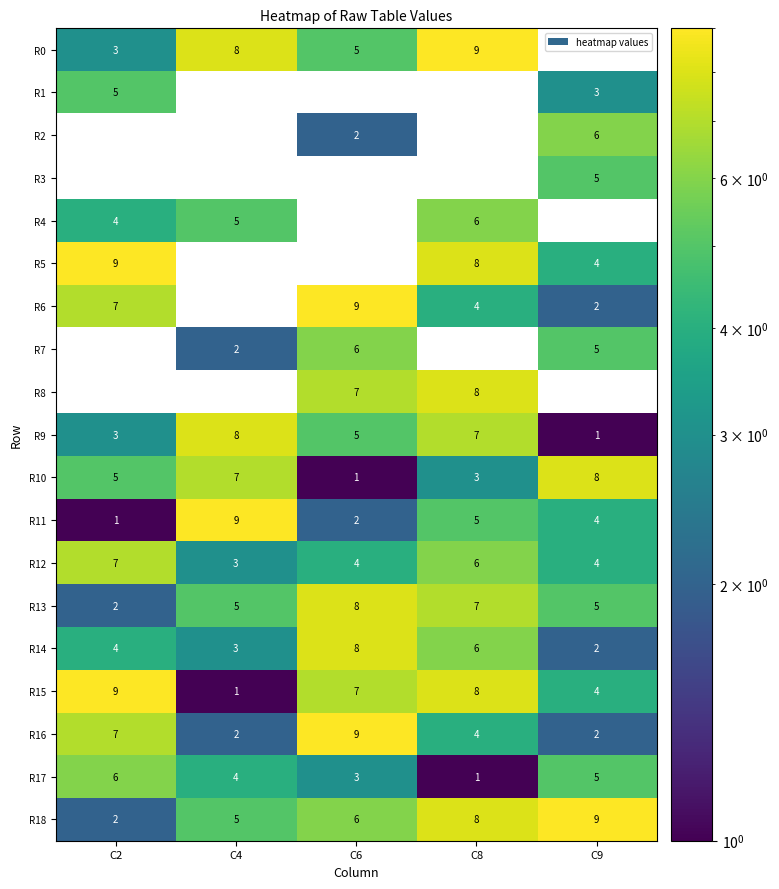

The R6 series shows -4 at C4. True or false?

False